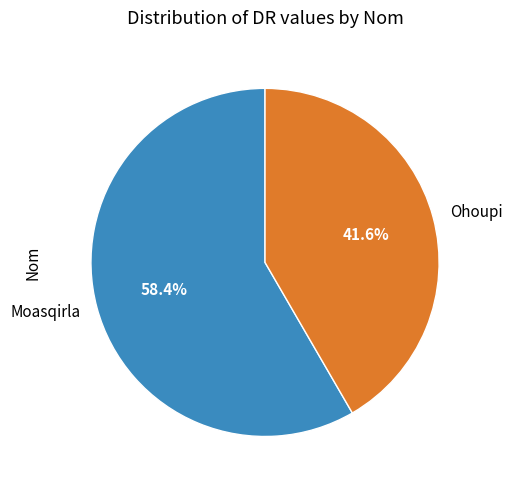

To the nearest percent, what portion does Moasqirla represent?

58%